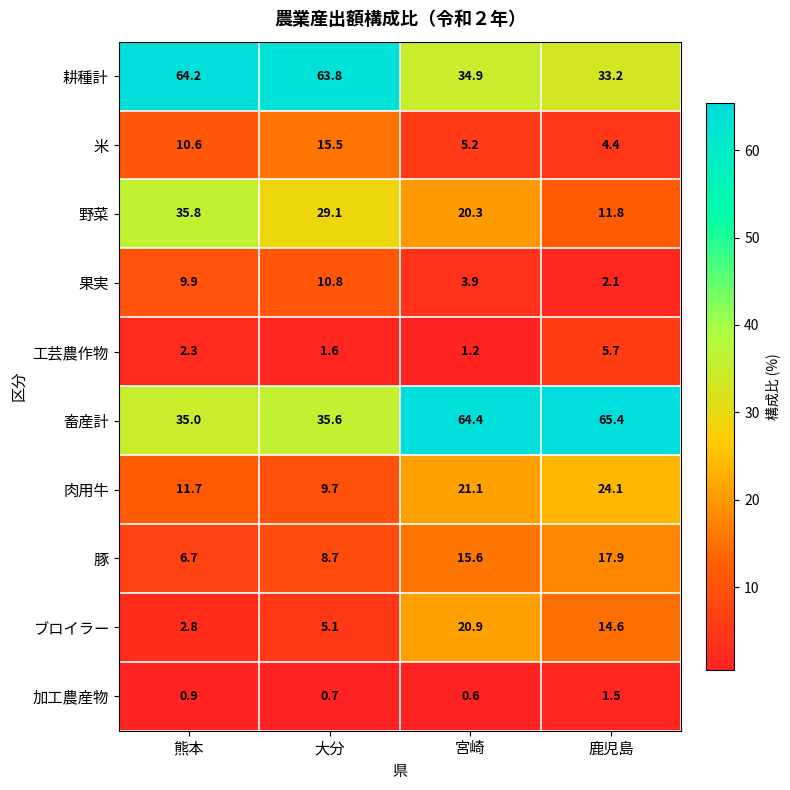

Which label corresponds to the largest value in the chart?

鹿児島